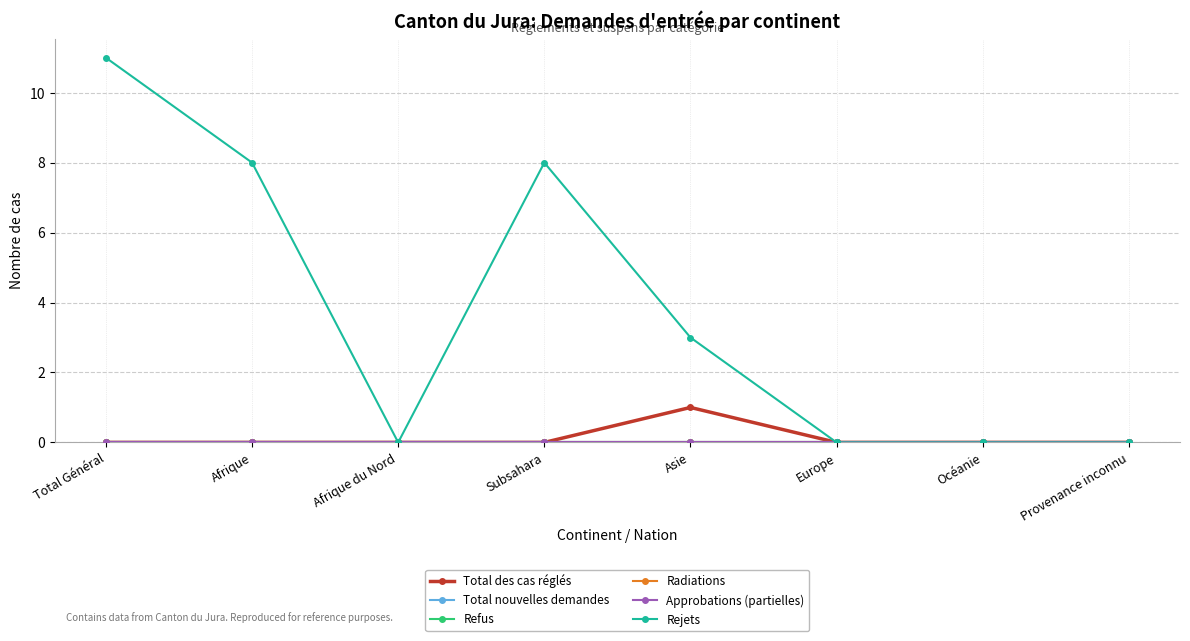

Between Afrique and Subsahara, which series saw the biggest shift?

Total des cas réglés